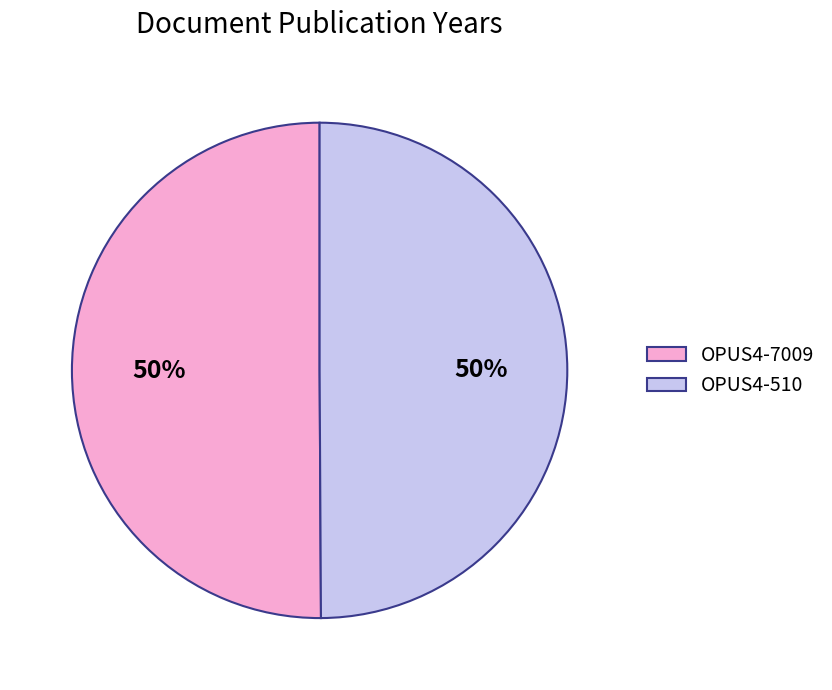

To the nearest percent, what is the combined percentage of OPUS4-7009 and OPUS4-510?

100%